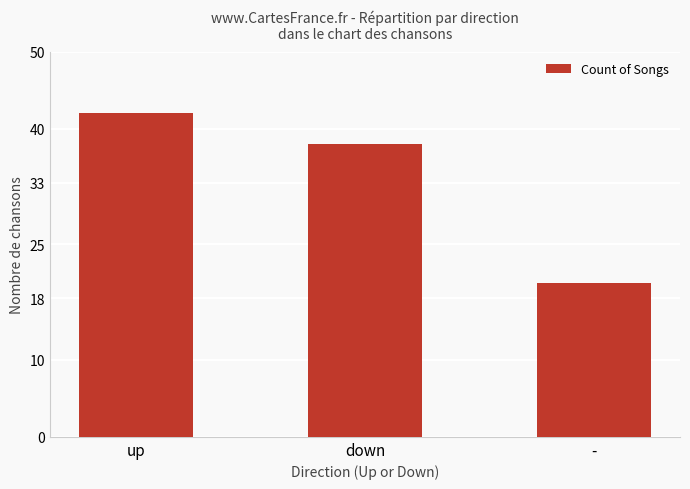

At which category does the chart reach its minimum across all series?

-